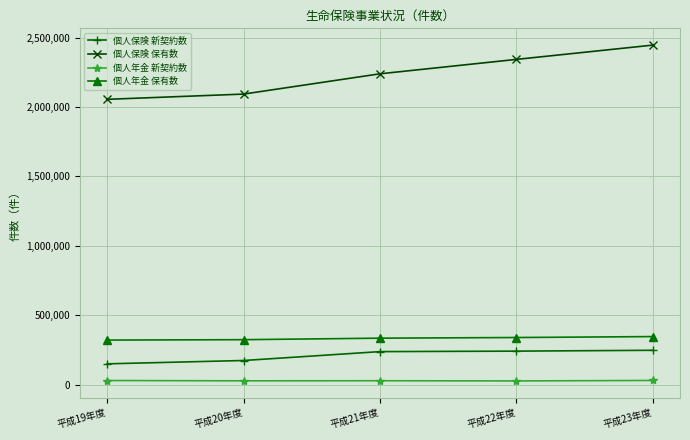

What is the difference between the maximum and second lowest values in the 個人保険 保有数 series?

352748